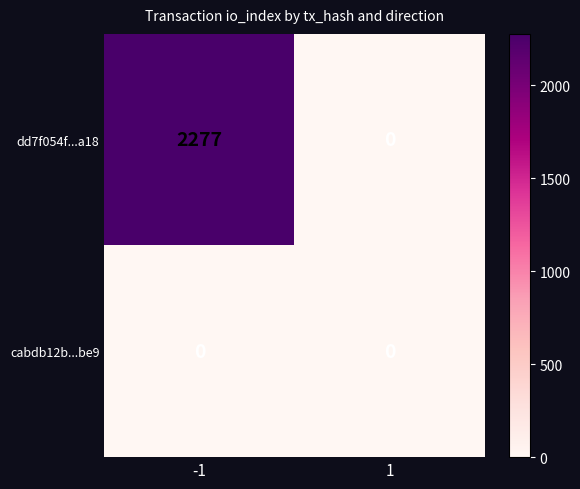

What is the difference between the maximum and minimum values in the dd7f054f...a18 series?

2277